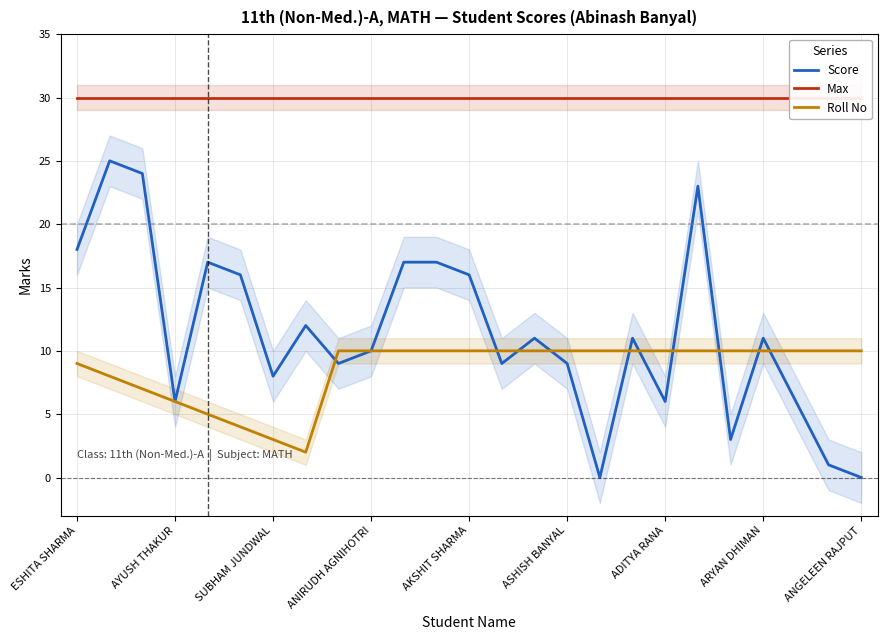

True or false: Roll No has a value of 5 at 20.

False